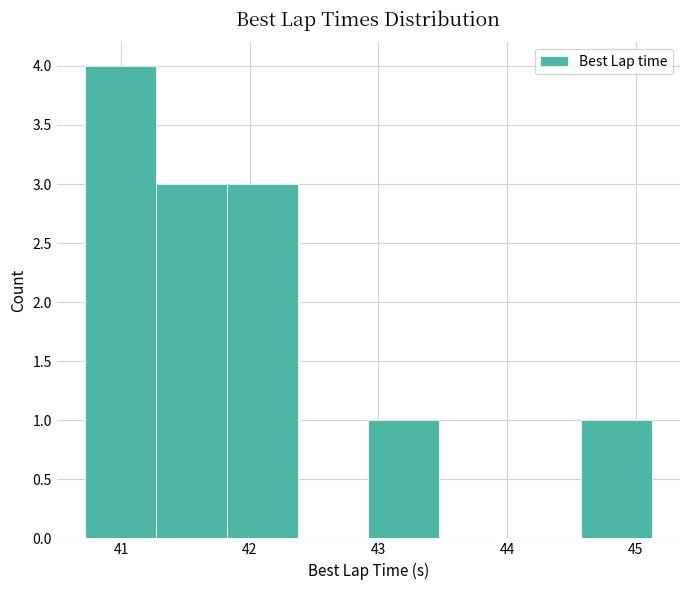

What is the height of the bar covering 41.8 to 42.4 on the x-axis? Neither the bar edges nor the heights are printed on the chart, so give them approximately, as read against the axes.

3